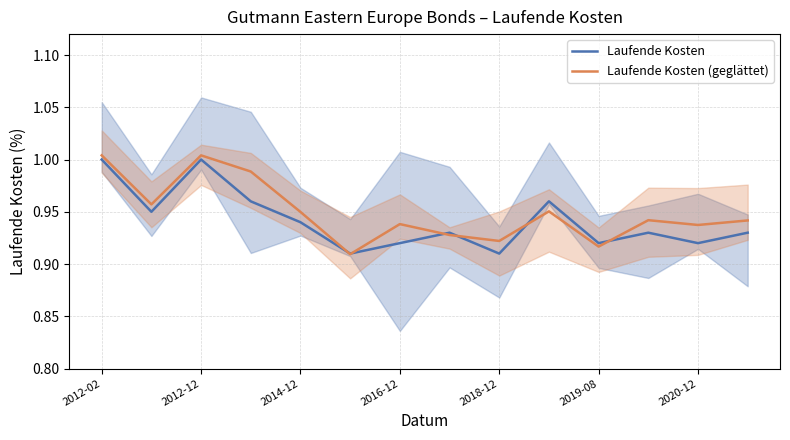

How many distinct data groups are displayed?

2